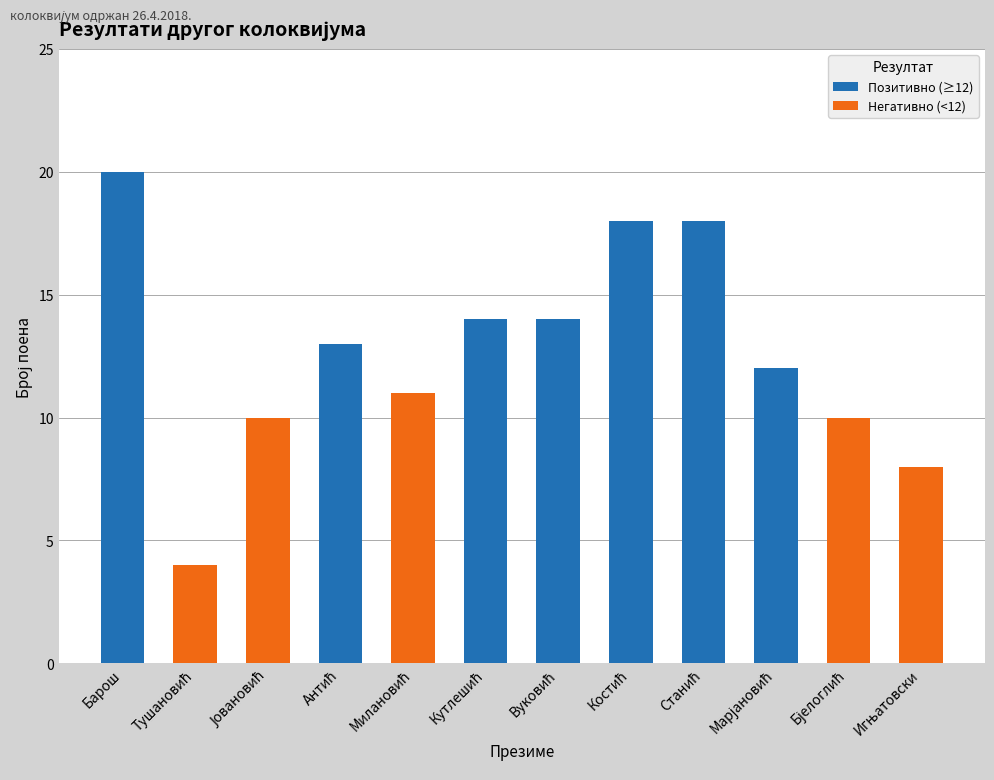

Between Барош and Станић, which is larger?

Барош